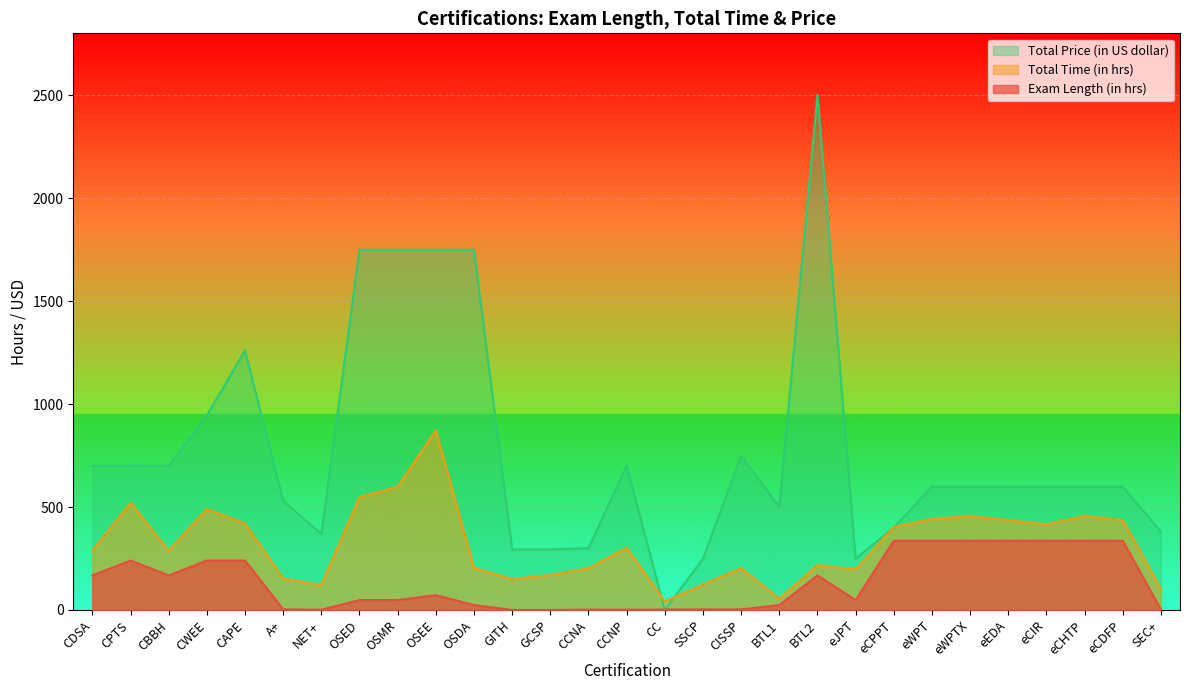

At which label does Total Price (in US dollar) reach its peak?

BTL2